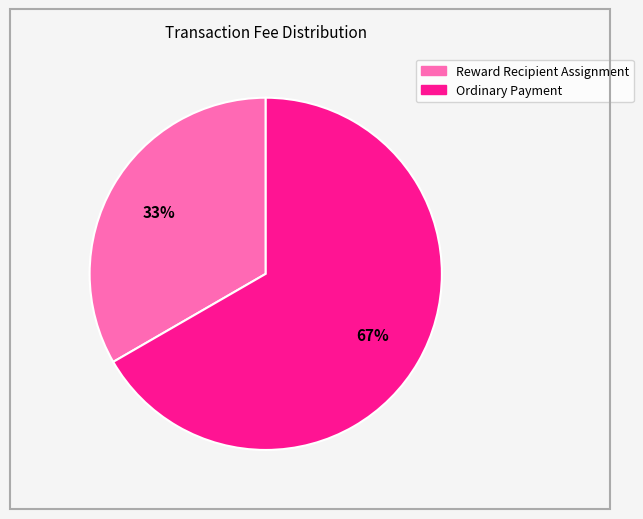

To the nearest percent, what is the combined percentage of Reward Recipient Assignment and Ordinary Payment?

100%